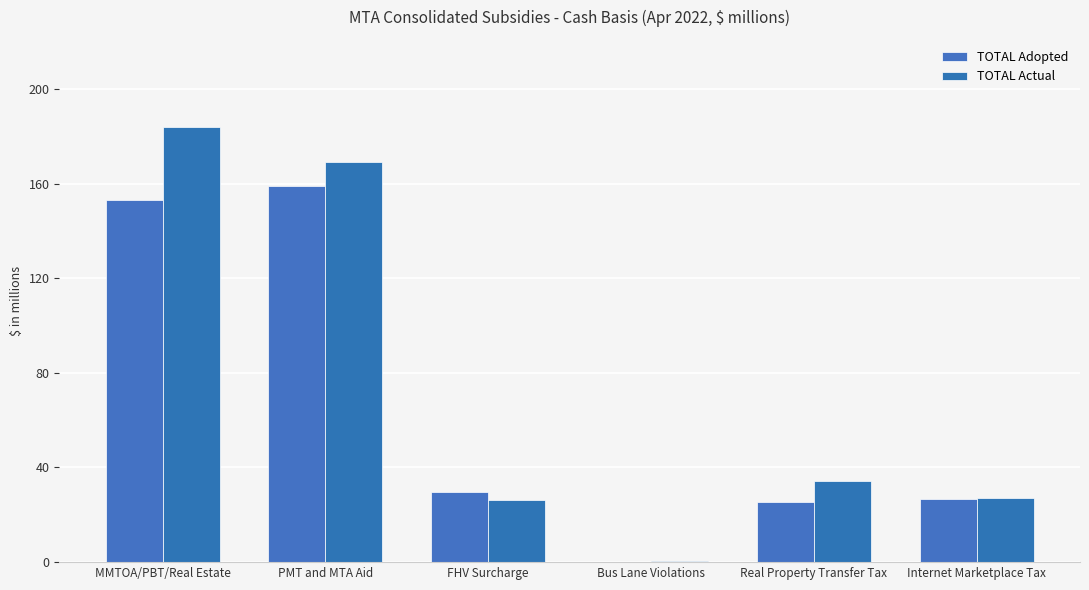

What is the difference between the TOTAL Adopted values at Real Property Transfer Tax and PMT and MTA Aid?

133.6